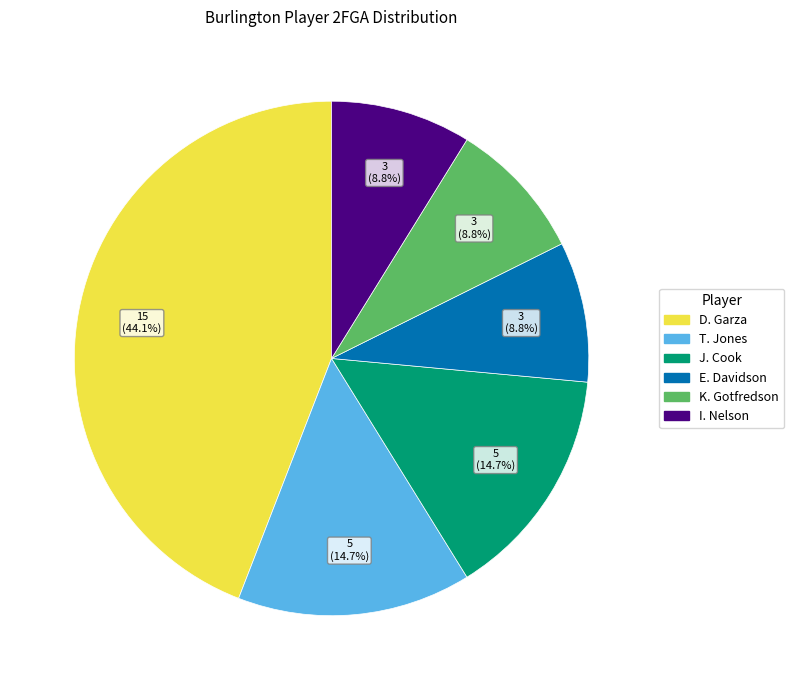

What percentage is NOT represented by J. Cook?

85.3%